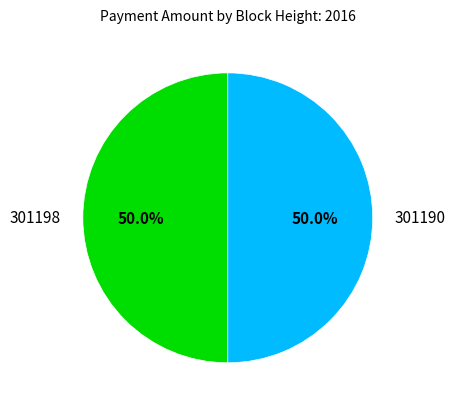

Count the number of slices in the pie.

2